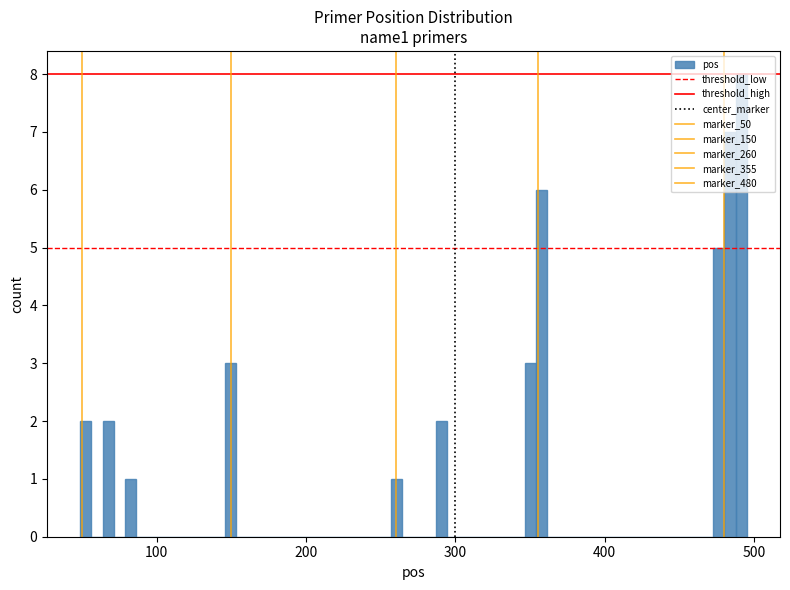

Around what value on the x-axis is the tallest bar? Give the approximate position of its centre, as read against the axis.

490